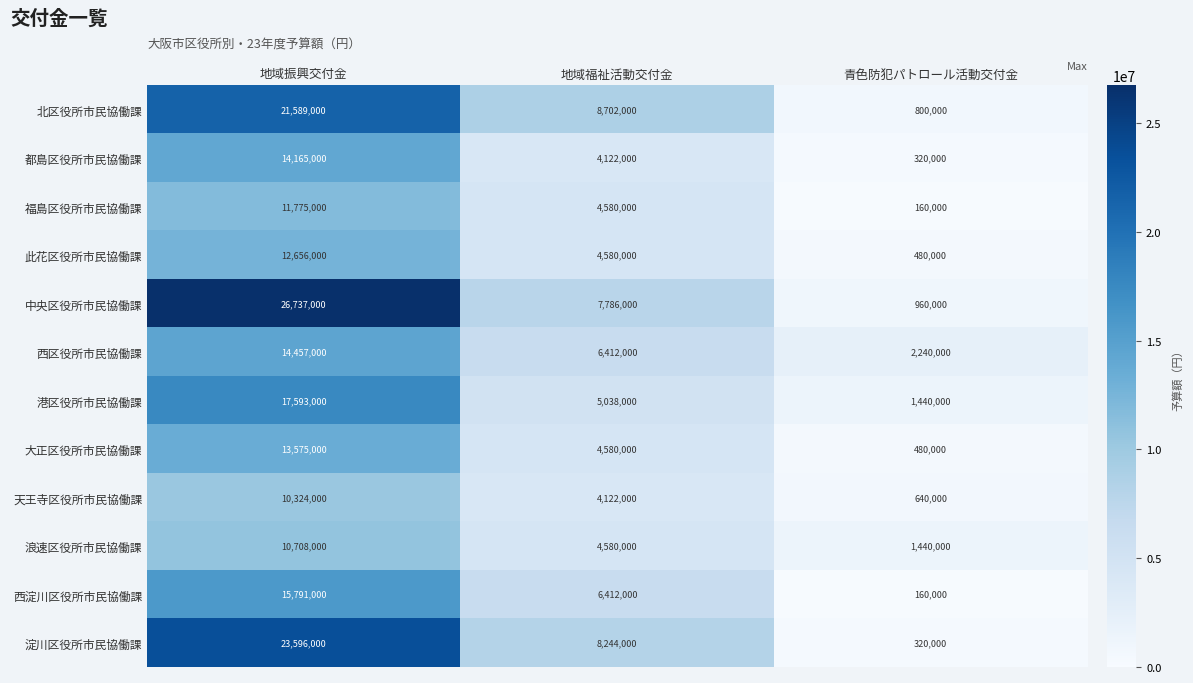

What is the difference between the 都島区役所市民協働課 values at 青色防犯パトロール活動交付金 and 地域振興交付金?

13845000